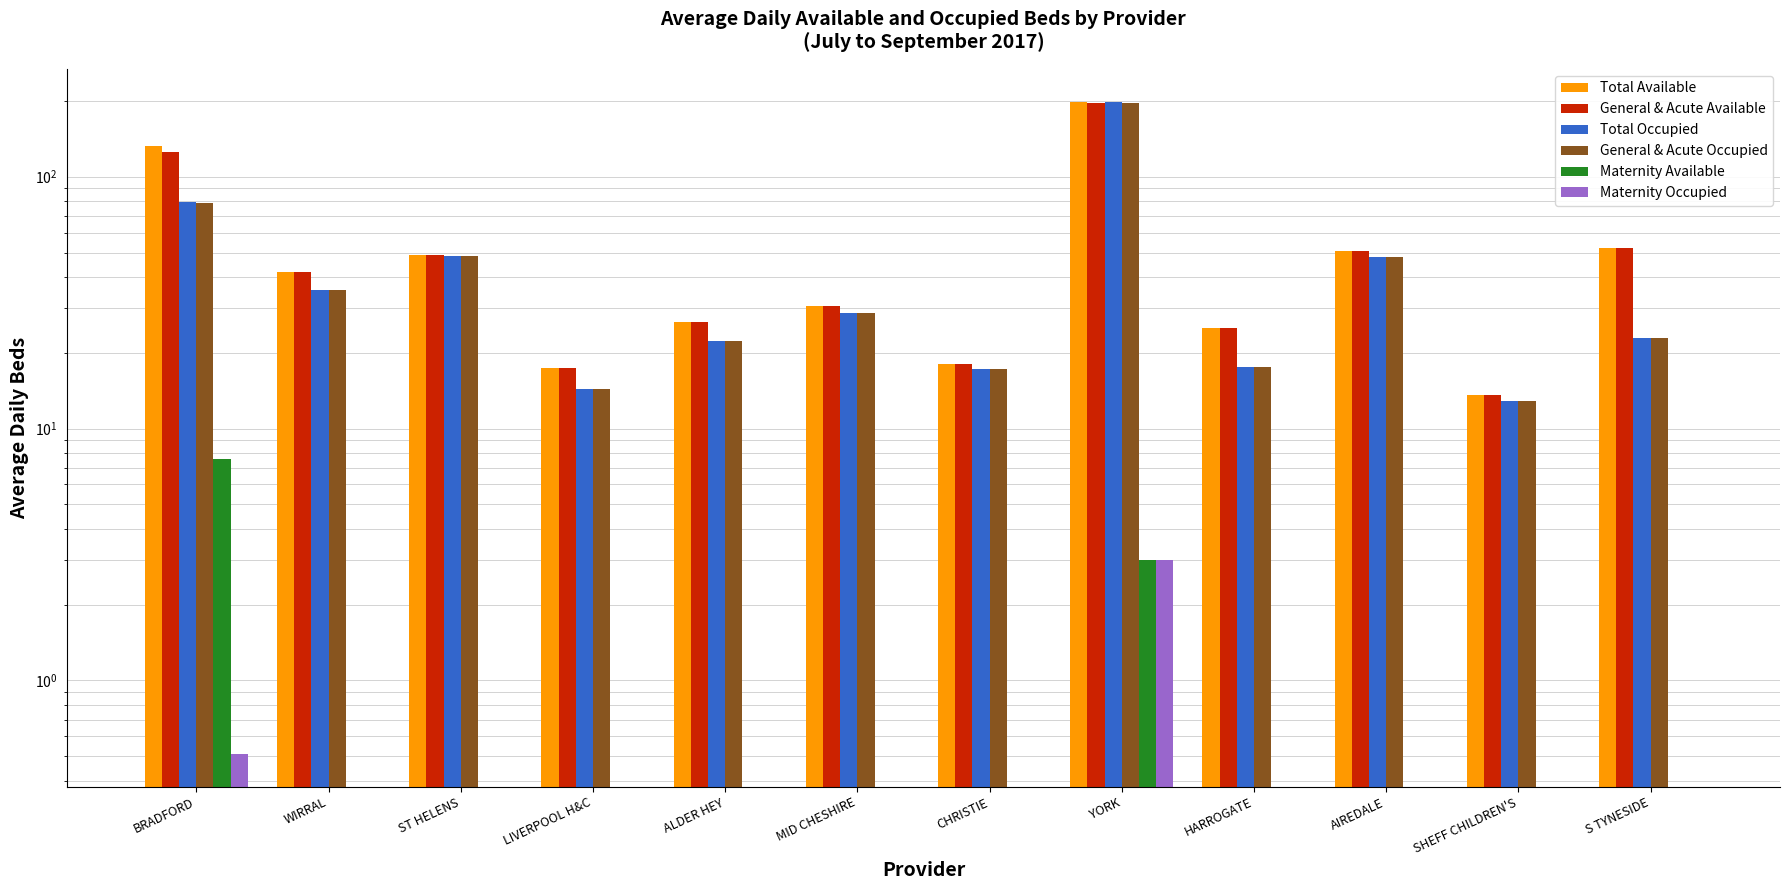

What is the label of the 7th bar from the left?

CHRISTIE